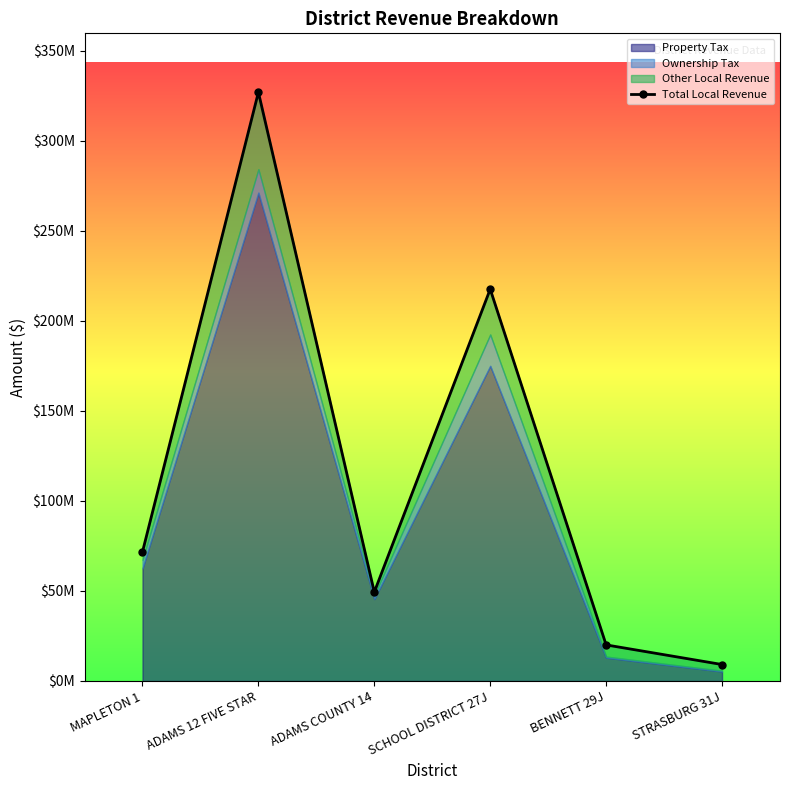

True or false: the data has more than 2 interior local peaks.

False